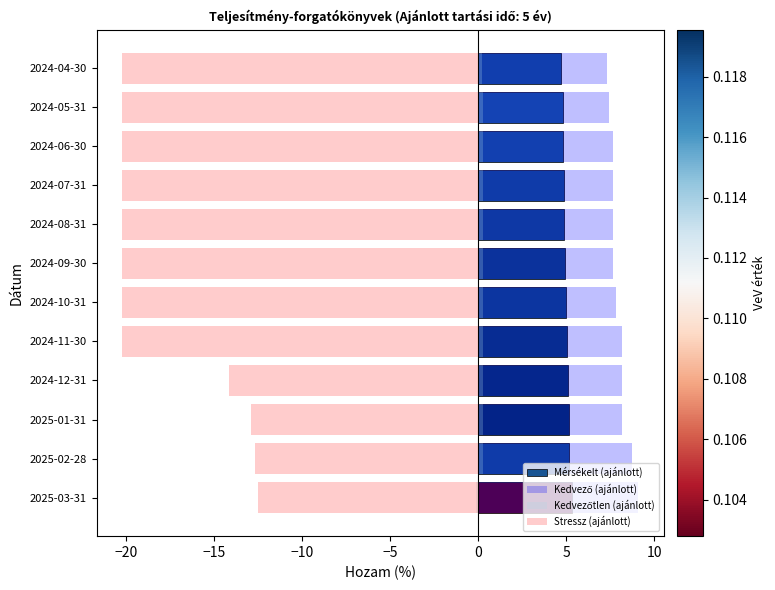

What is the smallest value displayed?

-20.2